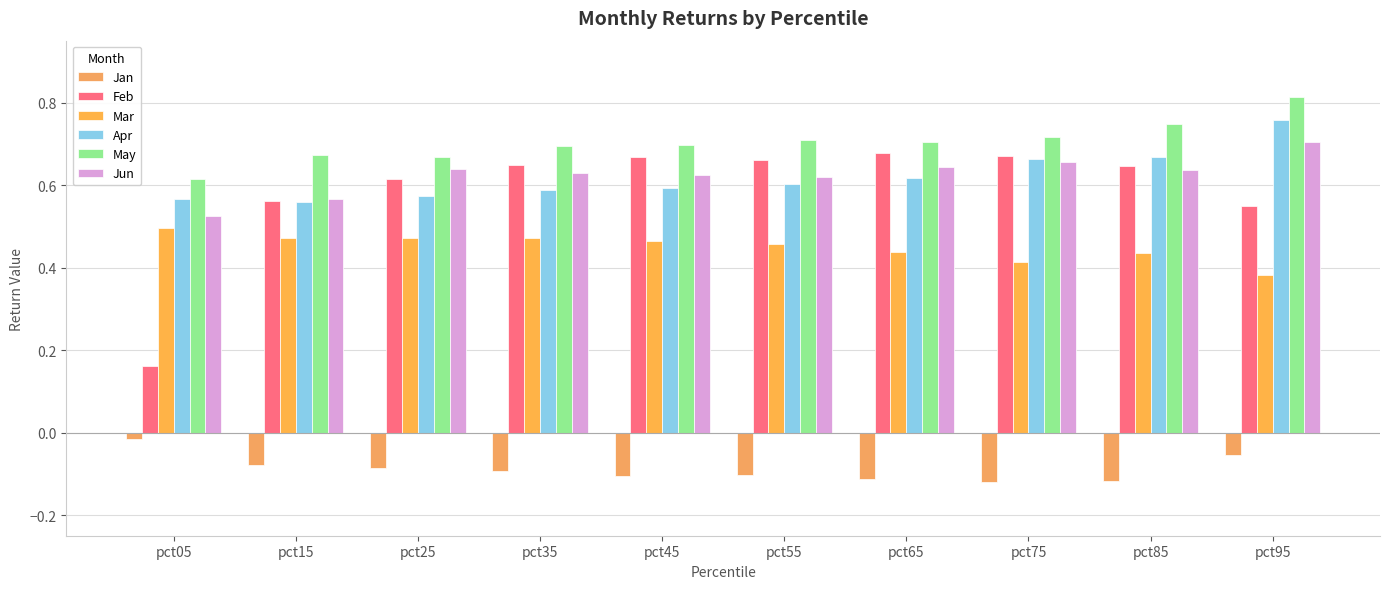

What are all the series names shown in the legend?

Jan, Feb, Mar, Apr, May, Jun